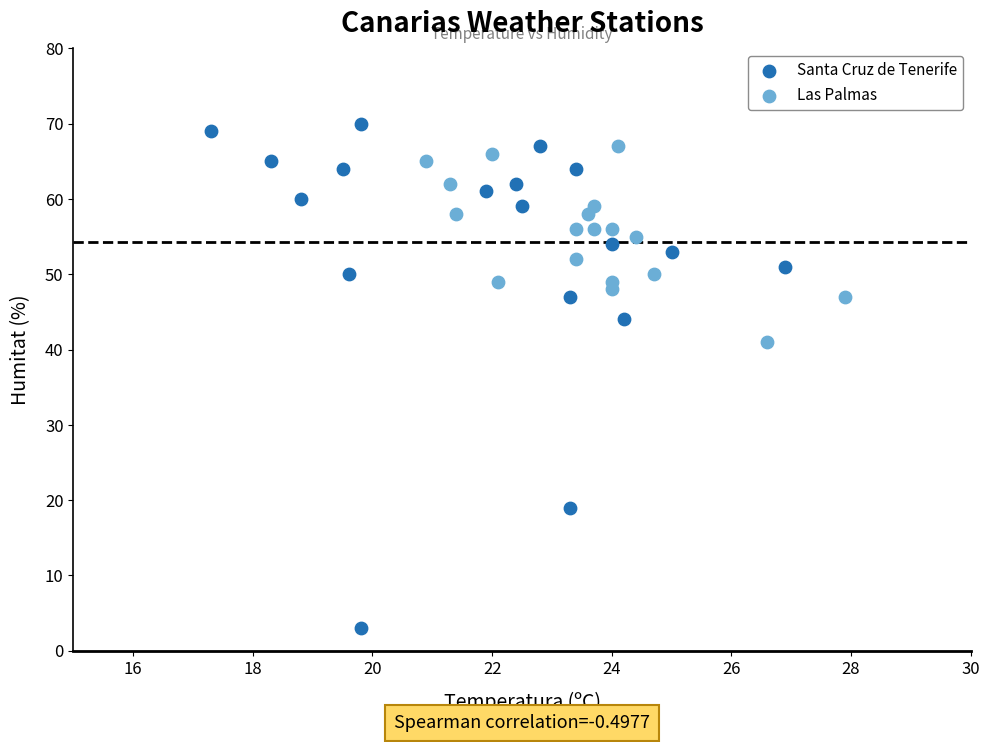

Which series has the widest spread of Y values?

Santa Cruz de Tenerife